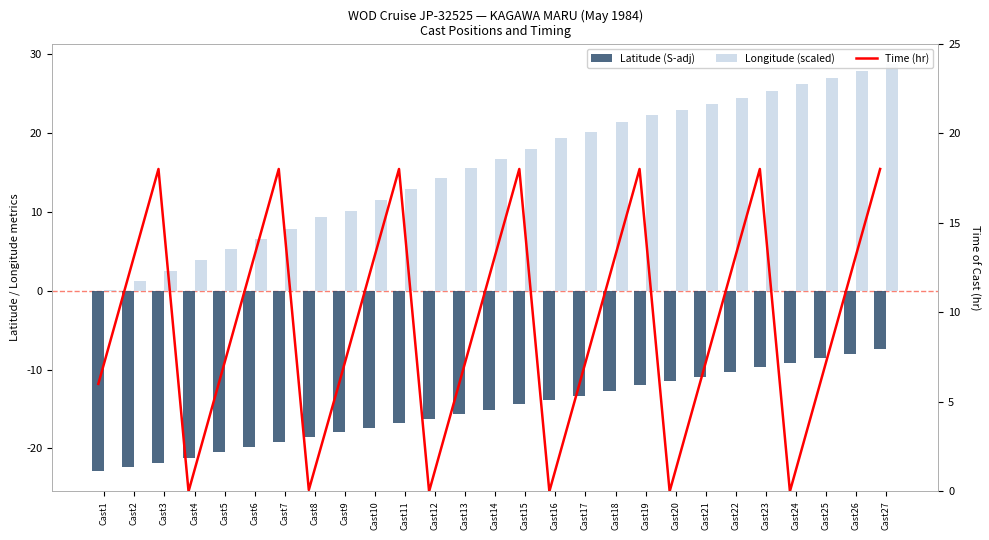

What is the sum of all Longitude (scaled) values?

426.2